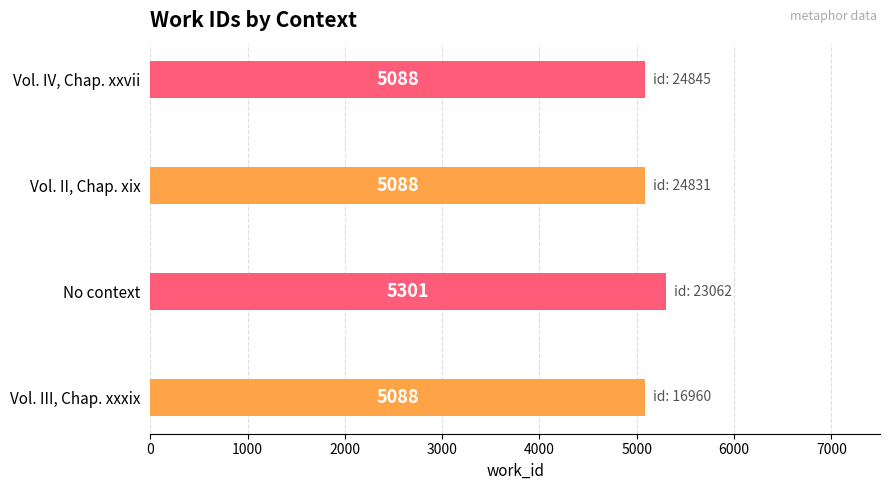

Approximately how many times larger is the value at Vol. IV, Chap. xxvii compared to Vol. III, Chap. xxxix?

1.0